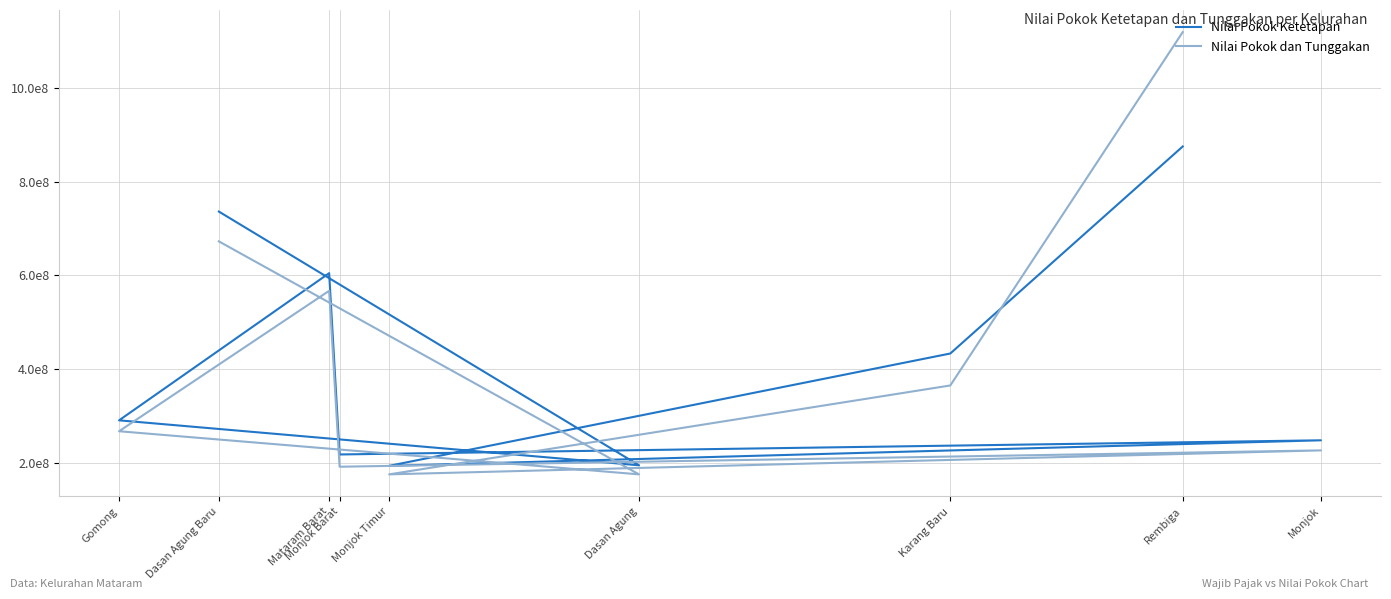

How many intersections are there between Nilai Pokok Ketetapan and Nilai Pokok dan Tunggakan?

1